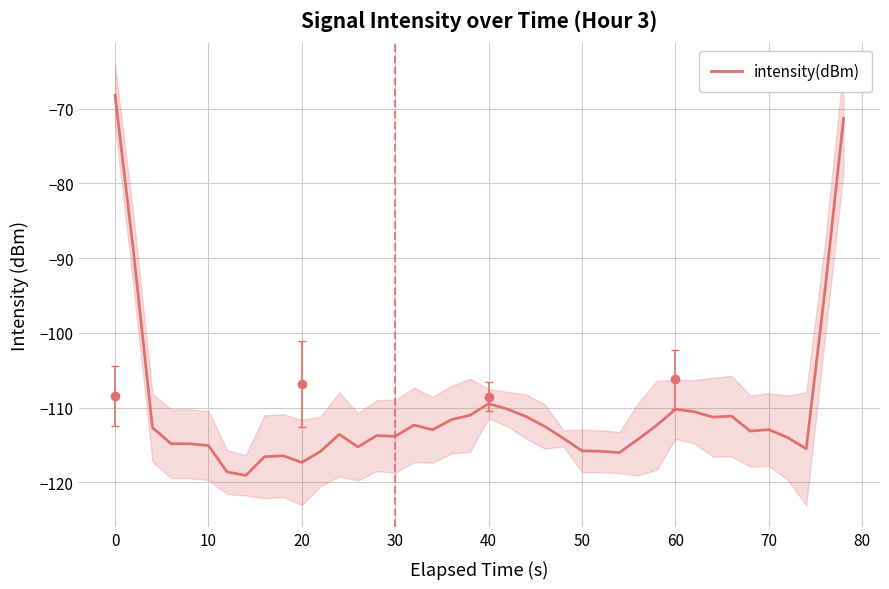

Is it true that intensity(dBm) equals -109.5 at 40?

True